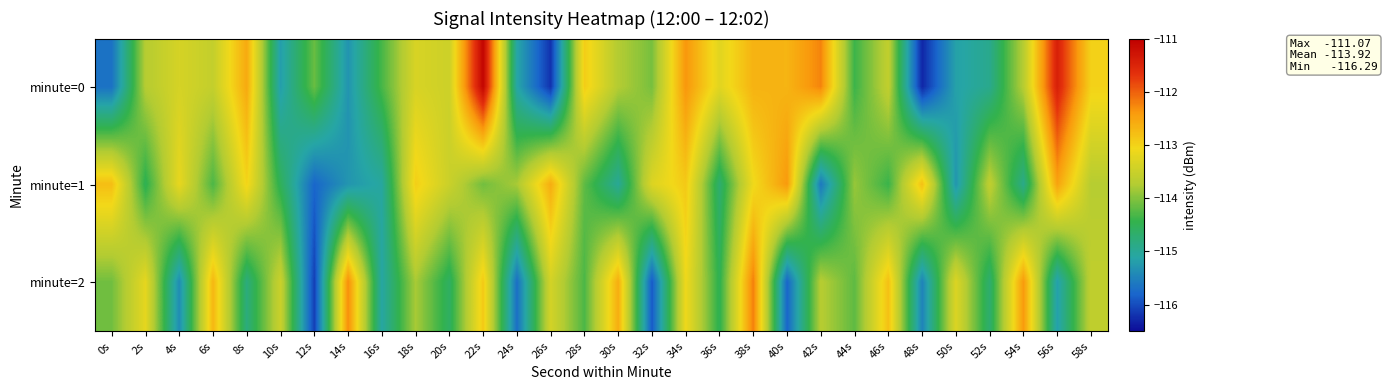

At which category is the sum across all series the highest?

38s